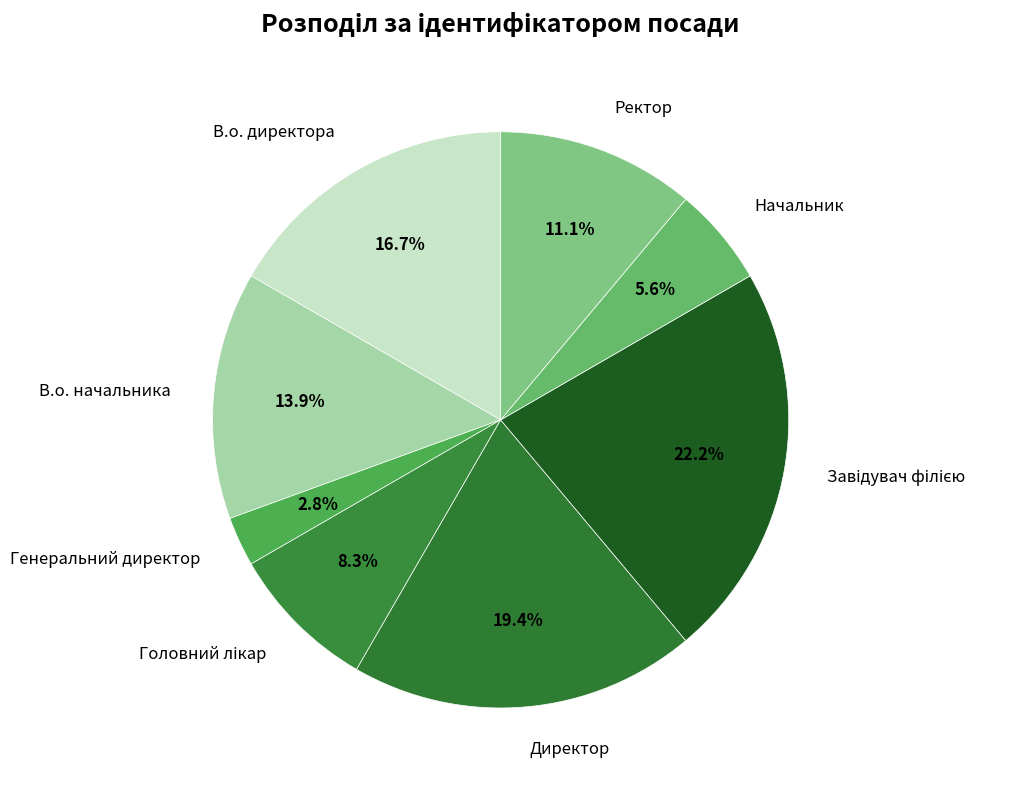

Does any single category account for the majority?

No